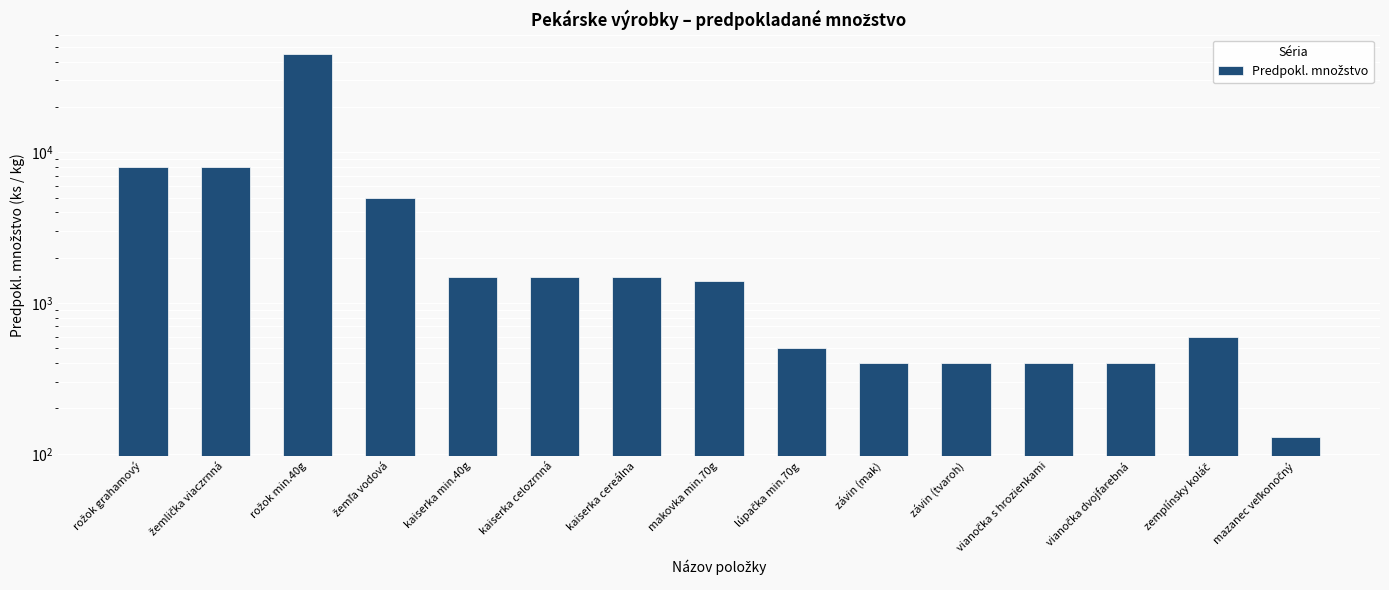

The chart shows a value of 45000 at rožok min.40g. True or false?

True